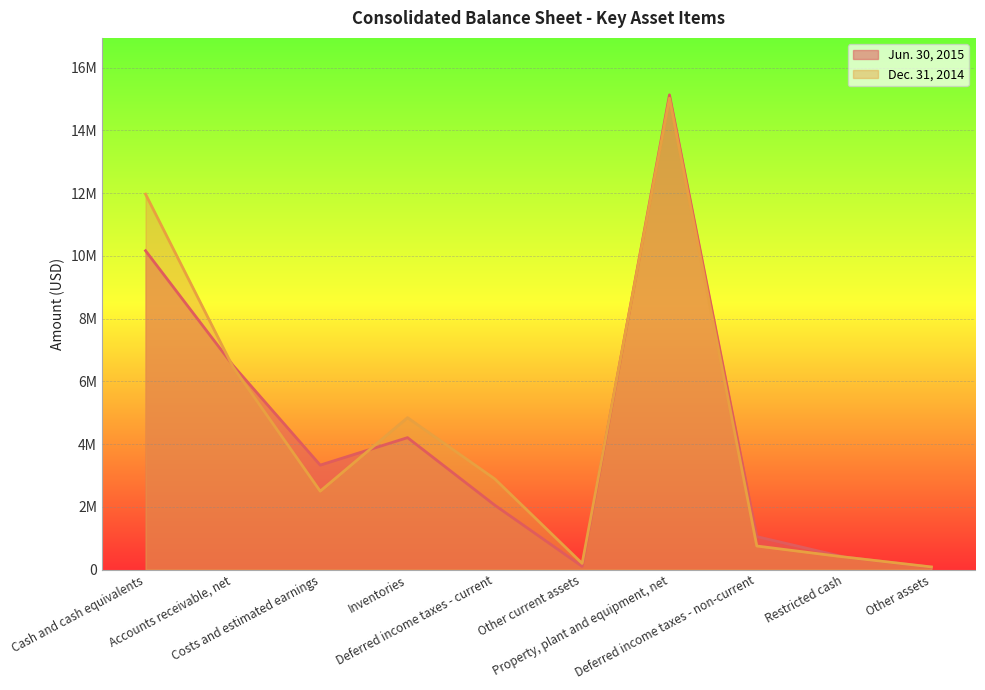

What are all the series names shown in the legend?

Jun. 30, 2015, Dec. 31, 2014